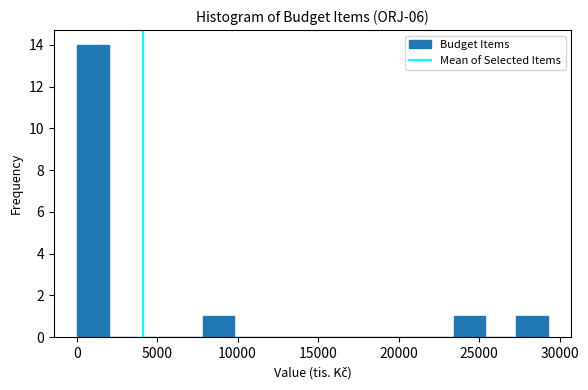

Read against the x-axis, roughly where is the centre of the tallest bar?

1000